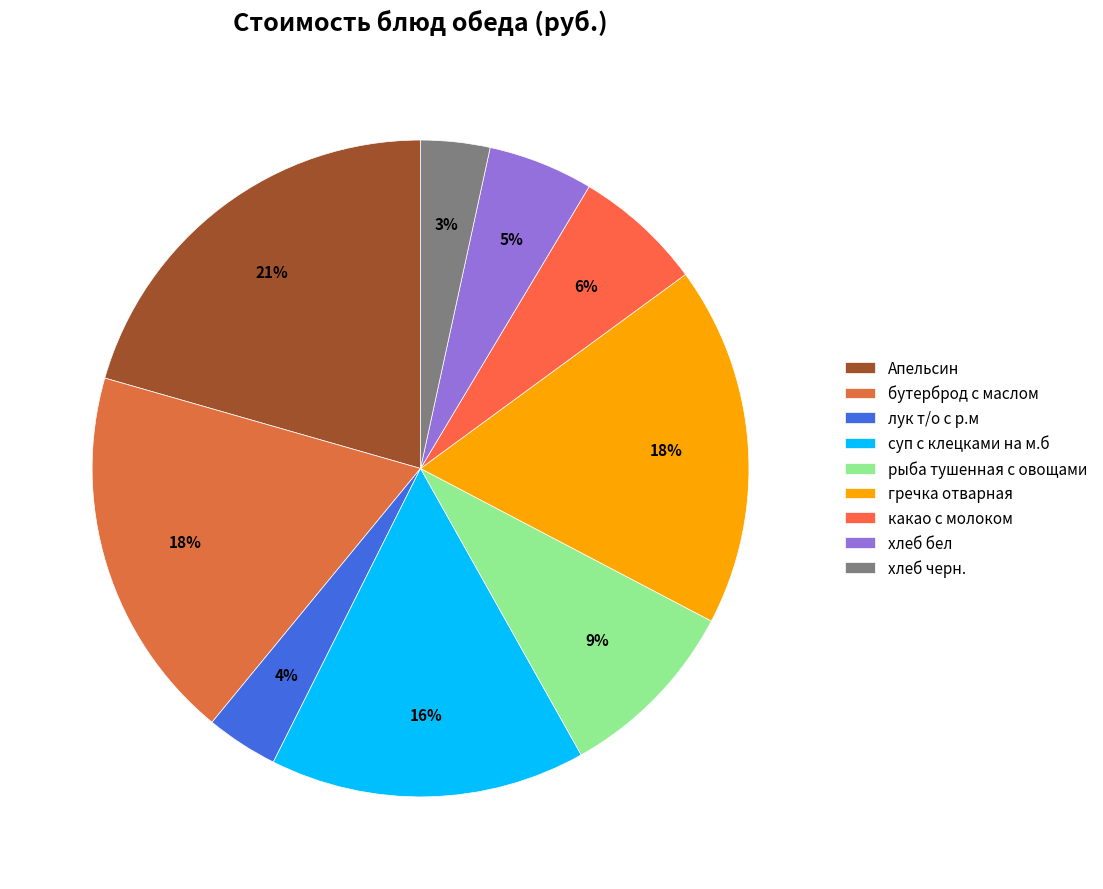

How many segments does this pie chart have?

9